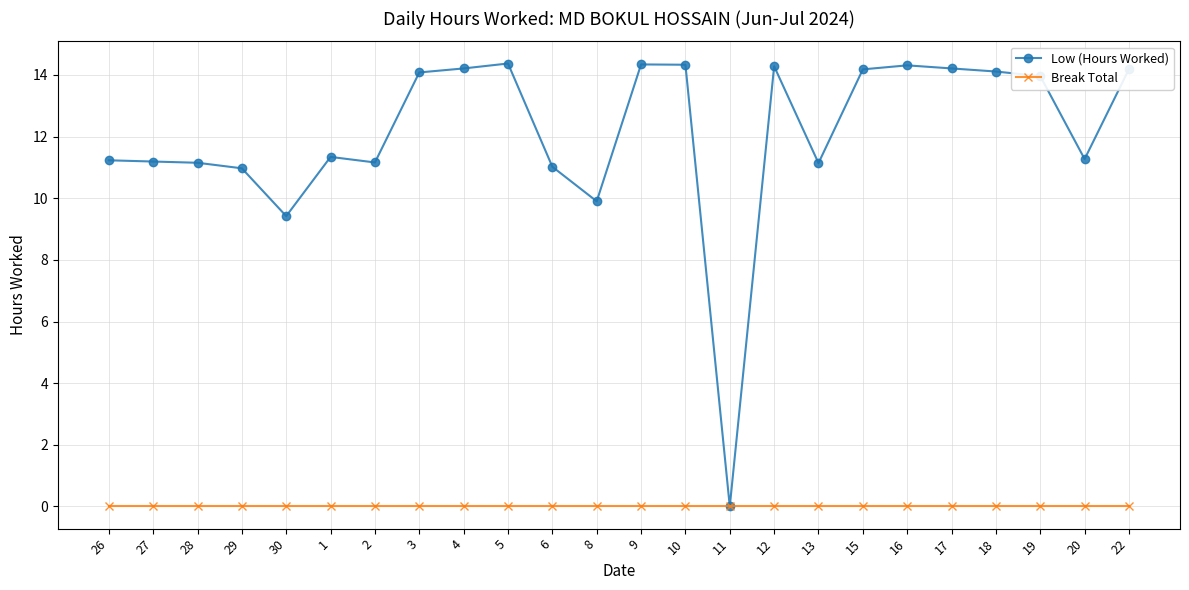

What is the total value across all series at 1?

11.3